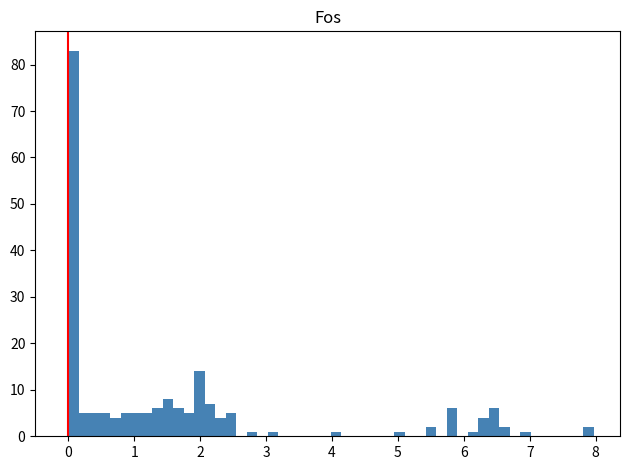

Read against the x-axis, roughly where is the centre of the tallest bar?

0.1